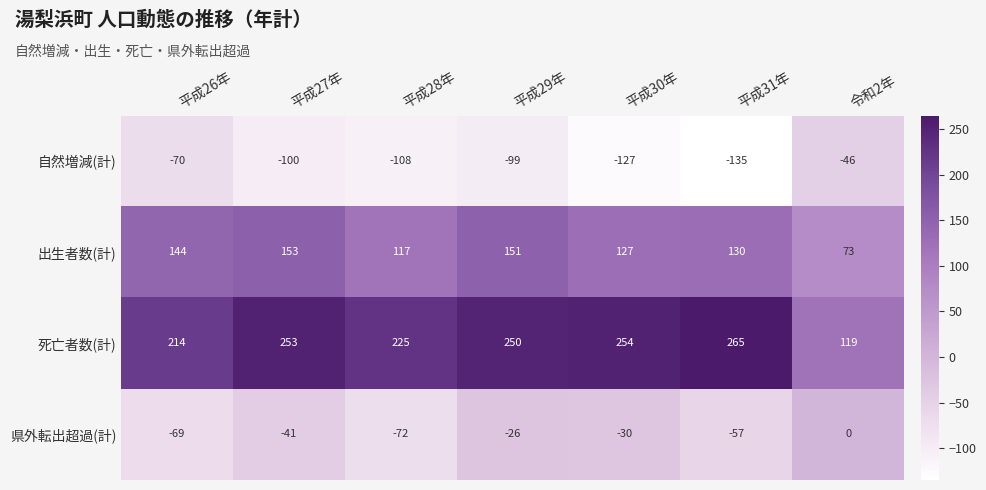

List the series in order of their overall mean, lowest first.

自然増減(計), 県外転出超過(計), 出生者数(計), 死亡者数(計)